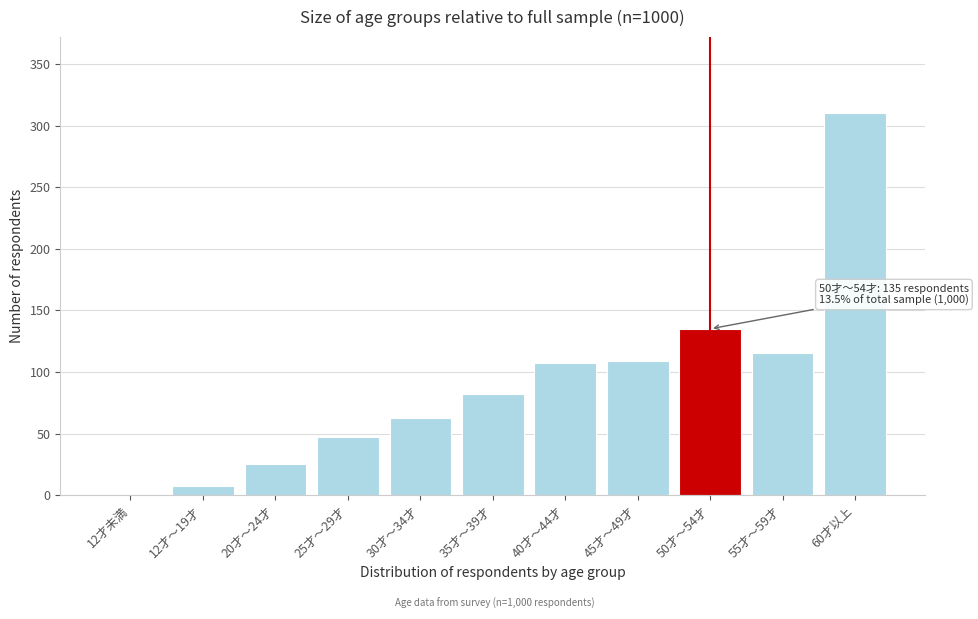

Reading left to right, list all the values displayed in this chart.

12才未満=0	12才～19才=7	20才～24才=25	25才～29才=47	30才～34才=63	35才～39才=82	40才～44才=107	45才～49才=109	50才～54才=135	55才～59才=115	60才以上=310